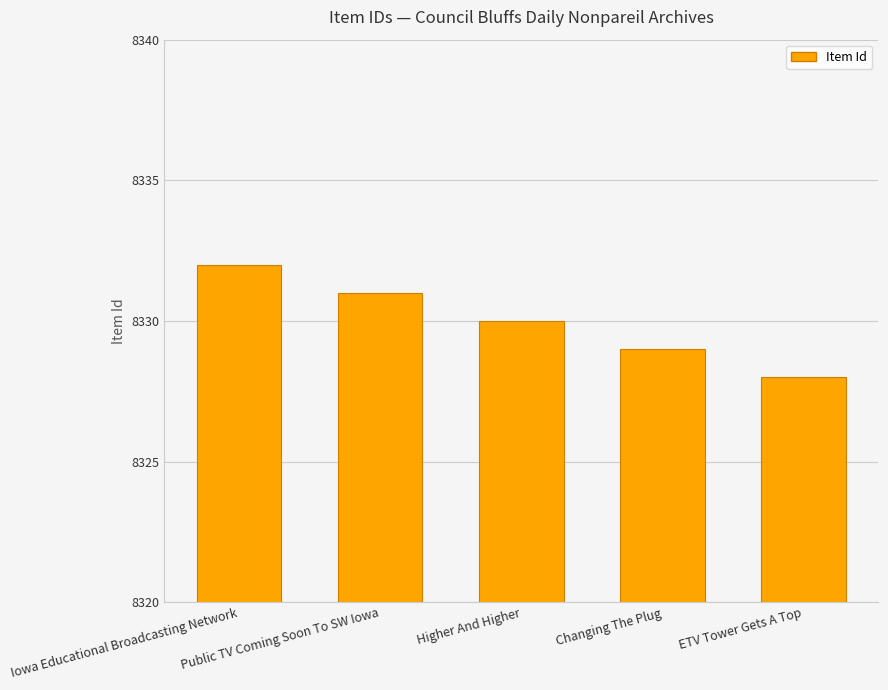

Reading left to right, list all the values displayed in this chart.

8332	8331	8330	8329	8328